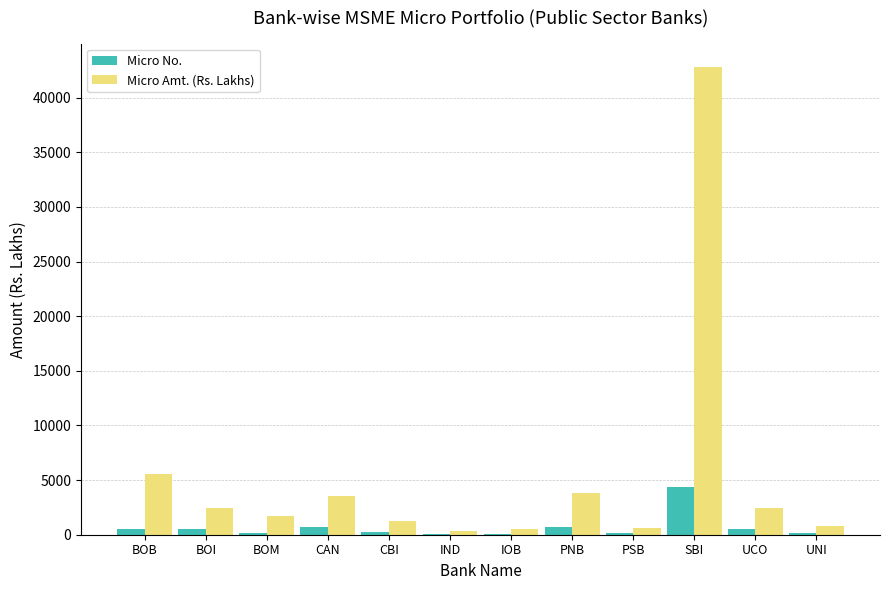

At which category does the chart reach its peak across all series?

SBI